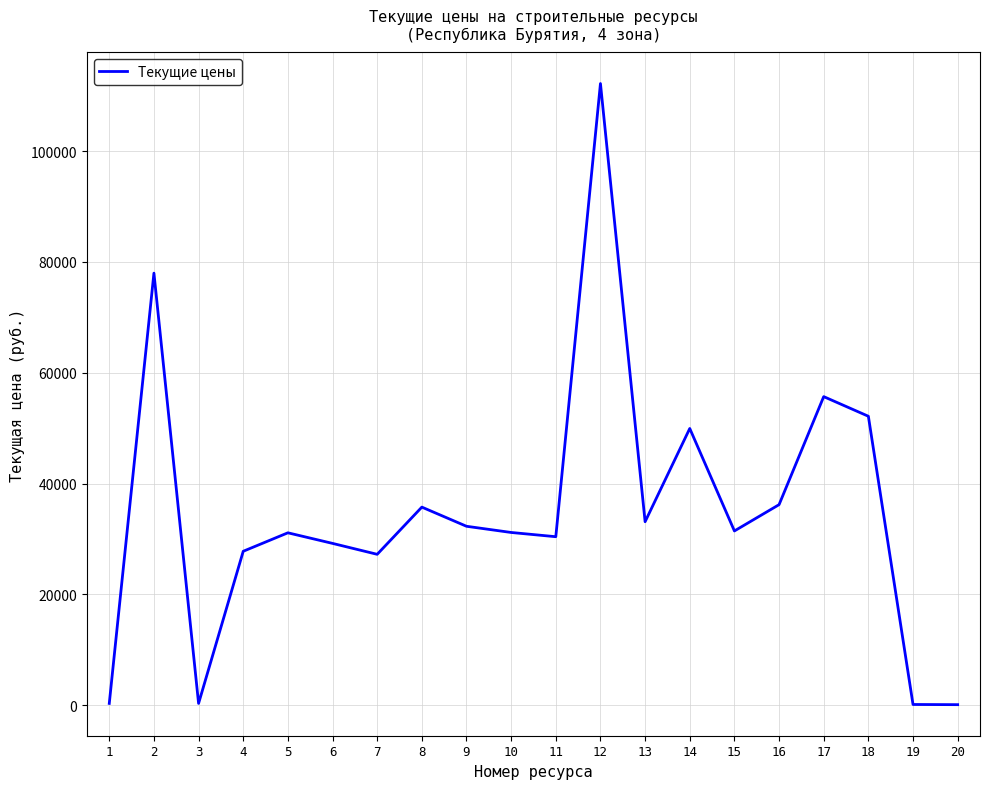

What is the greatest value displayed?

112184.4